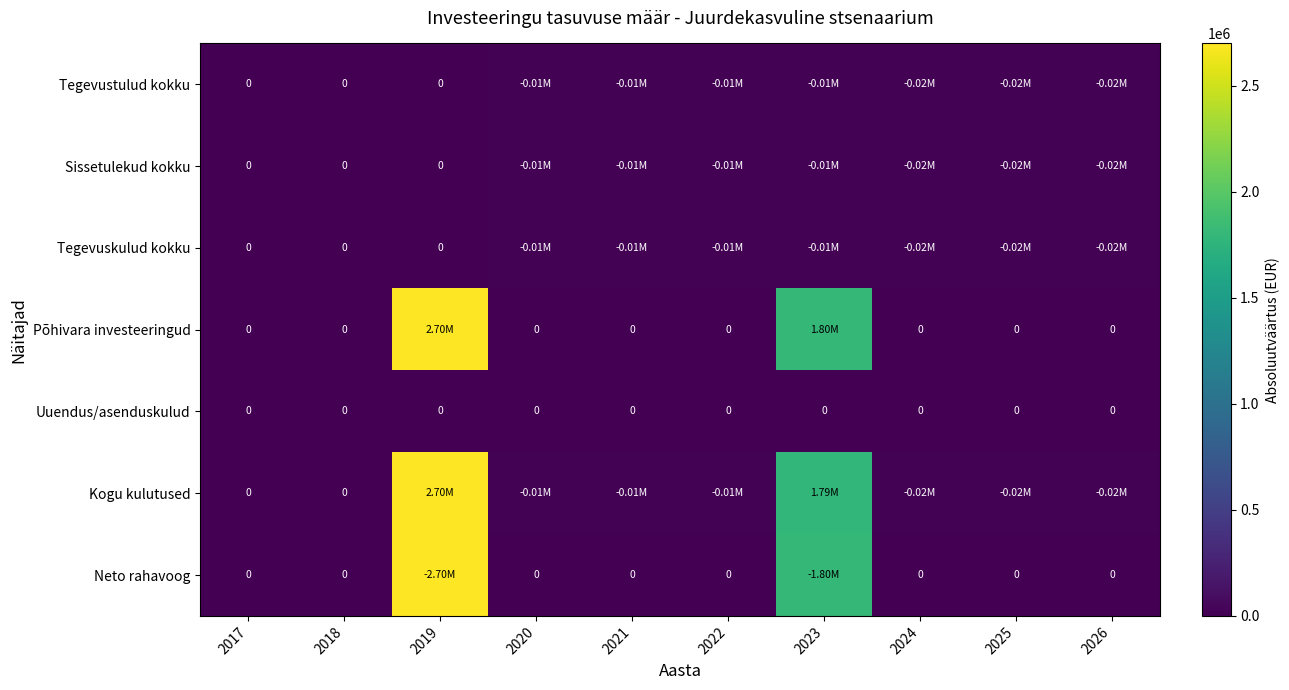

The value of Tegevustulud kokku at 2023 is 18269.3. True or false?

False